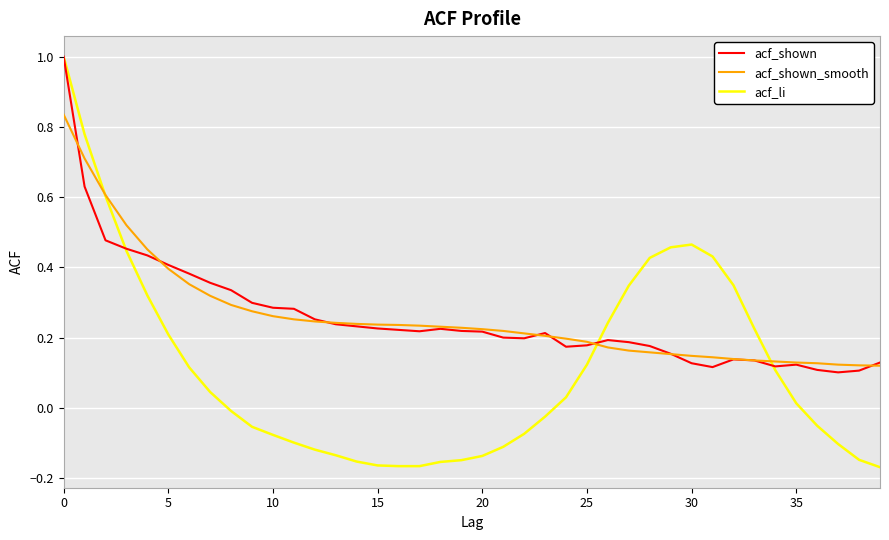

What is the sum of all acf_shown values?

10.3